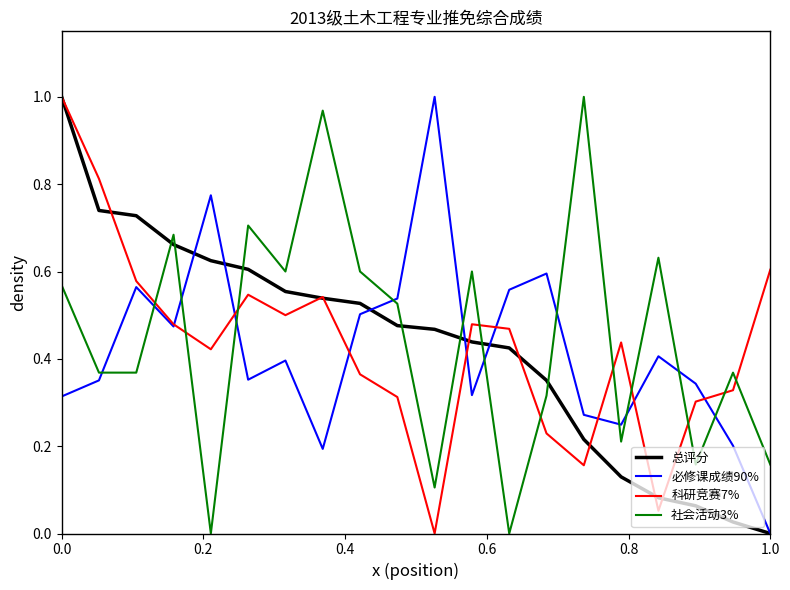

After their last crossing, which series has the higher values: 必修课成绩90% or 社会活动3%?

社会活动3%